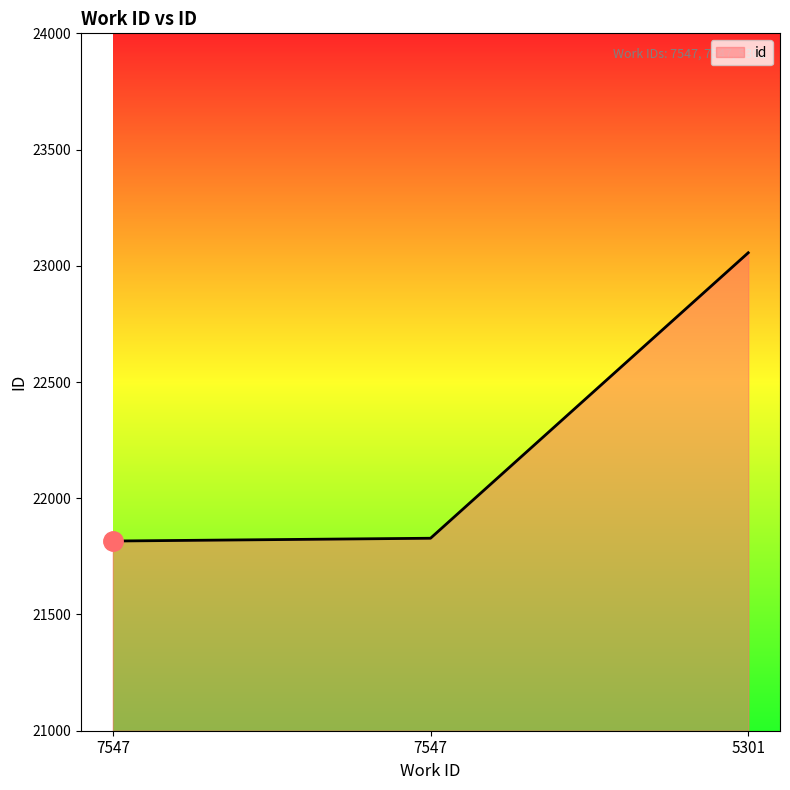

Count the number of categories in the chart.

3